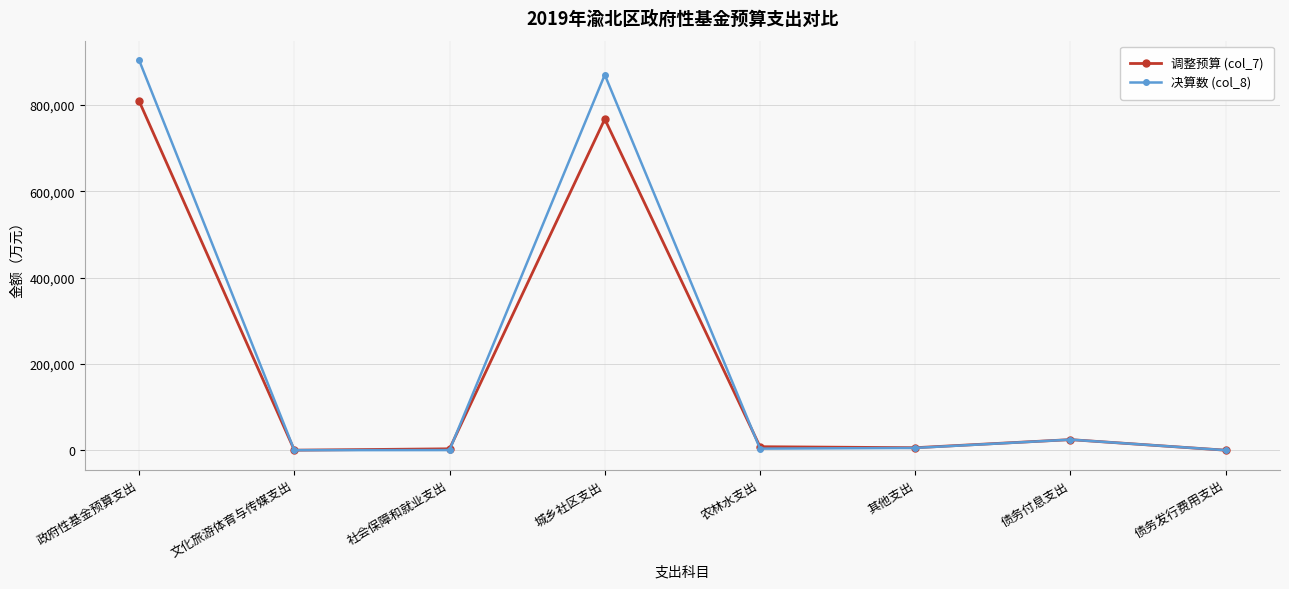

Which series has the widest spread of values?

决算数 (col_8)